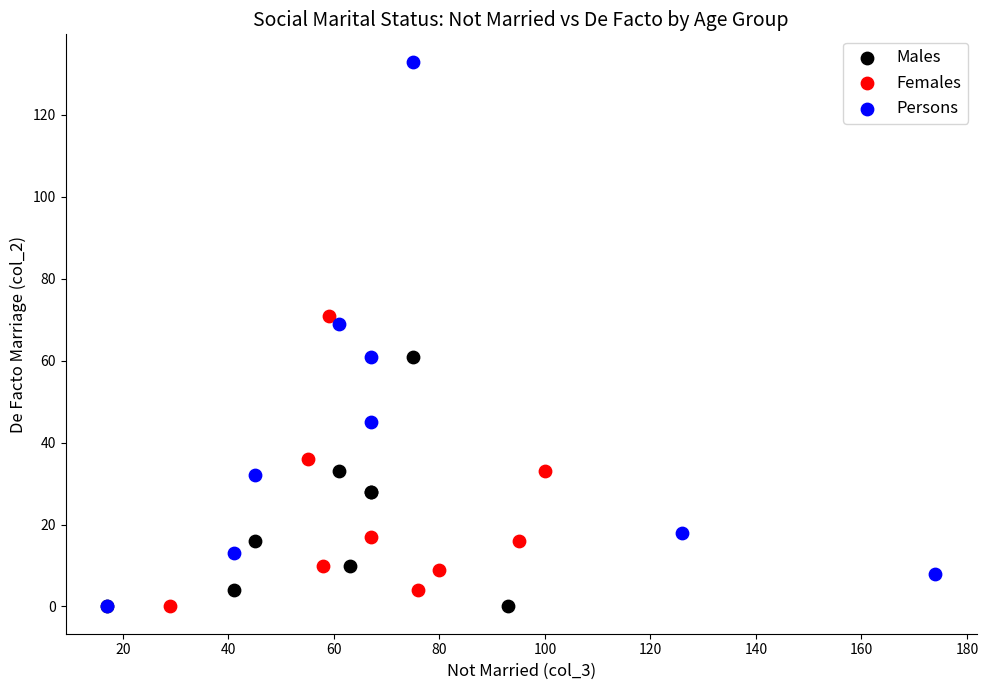

What are all the series names shown in the legend?

Males, Females, Persons